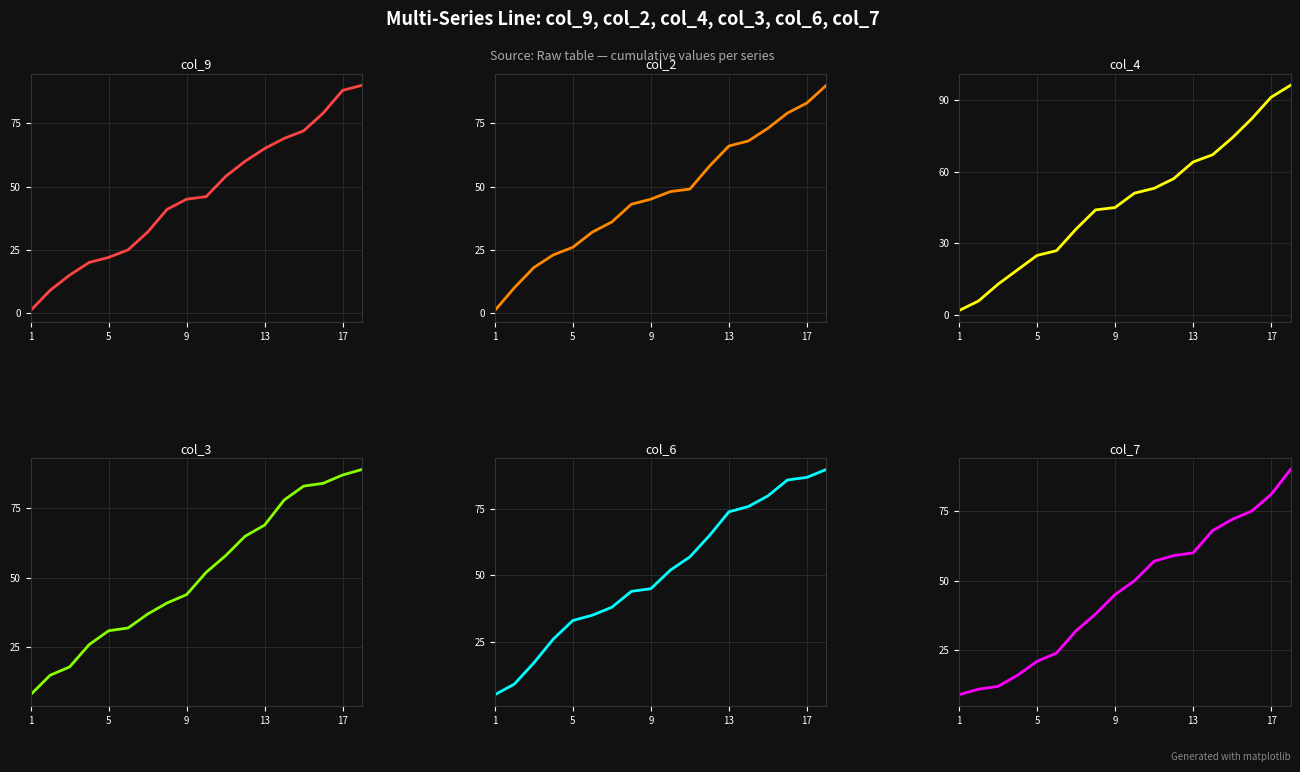

What is the difference between the maximum and minimum values in the col_2 series?

89